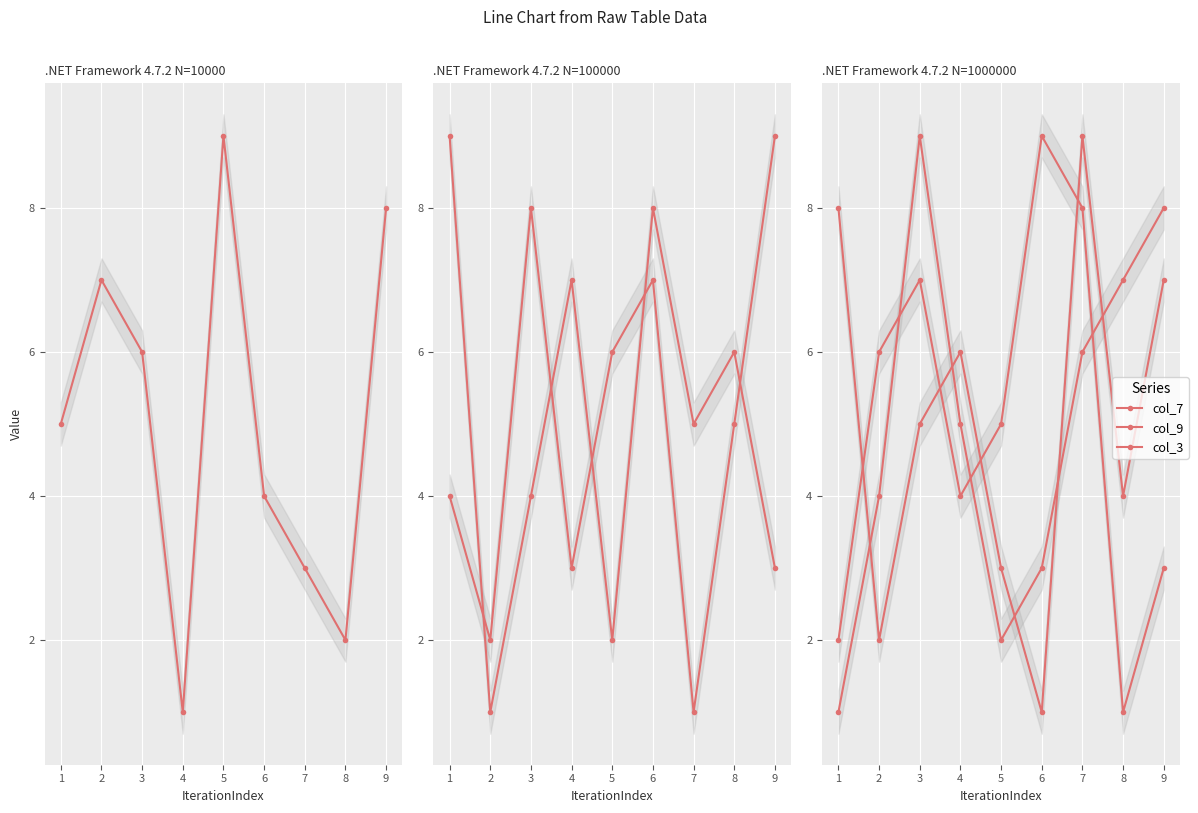

Which series changed the most between 3 and 9?

col_7